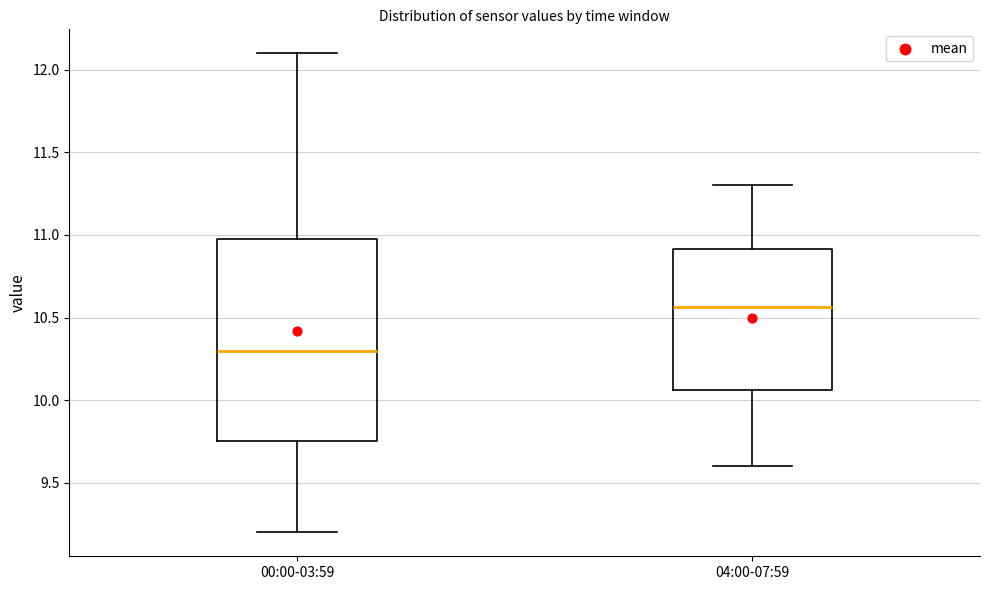

Which box has the lowest median line?

00:00-03:59